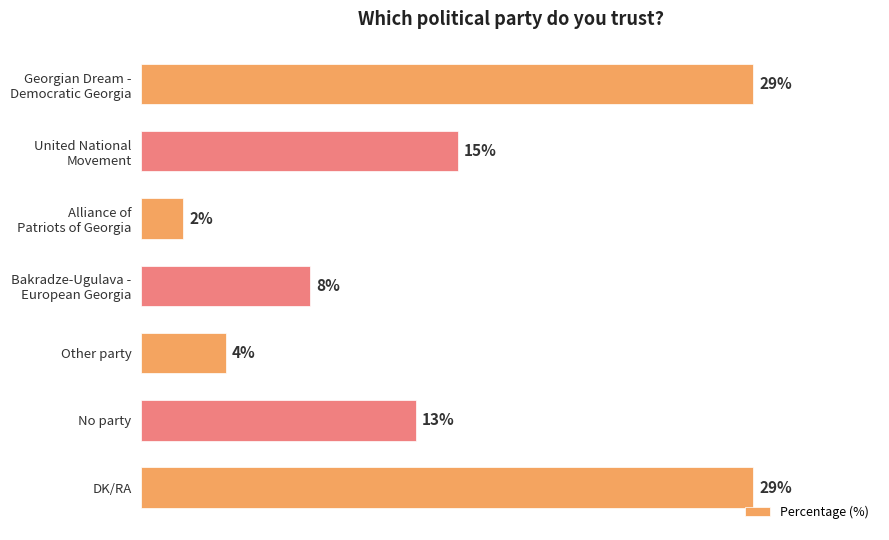

Are the bars horizontal?

Yes